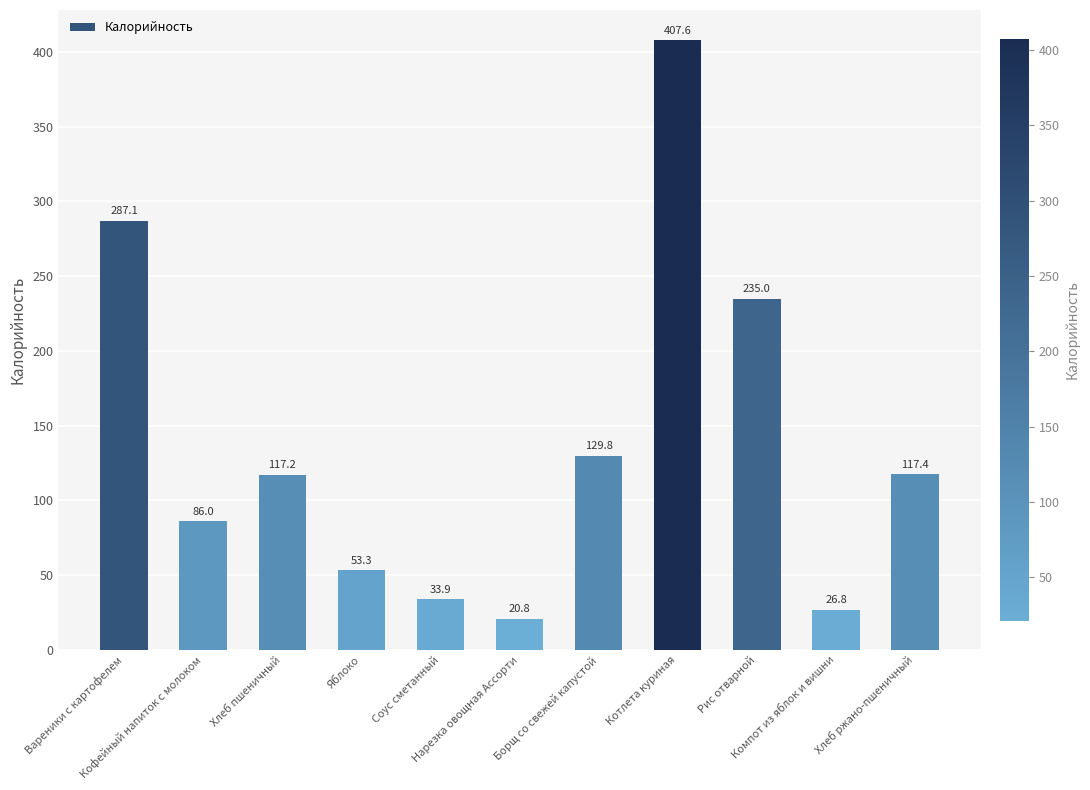

What is the ratio of the value at Хлеб ржано-пшеничный to the value at Компот из яблок и вишни?

4.4